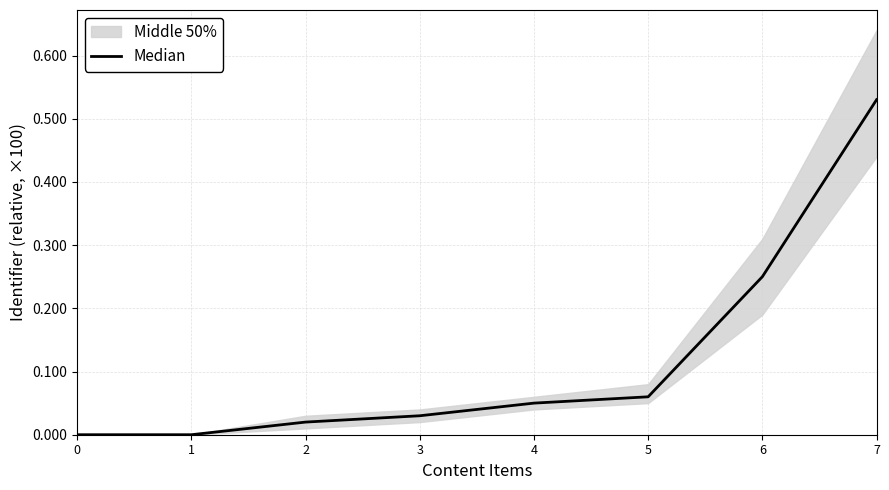

The value at 3 is 0.0. True or false?

True